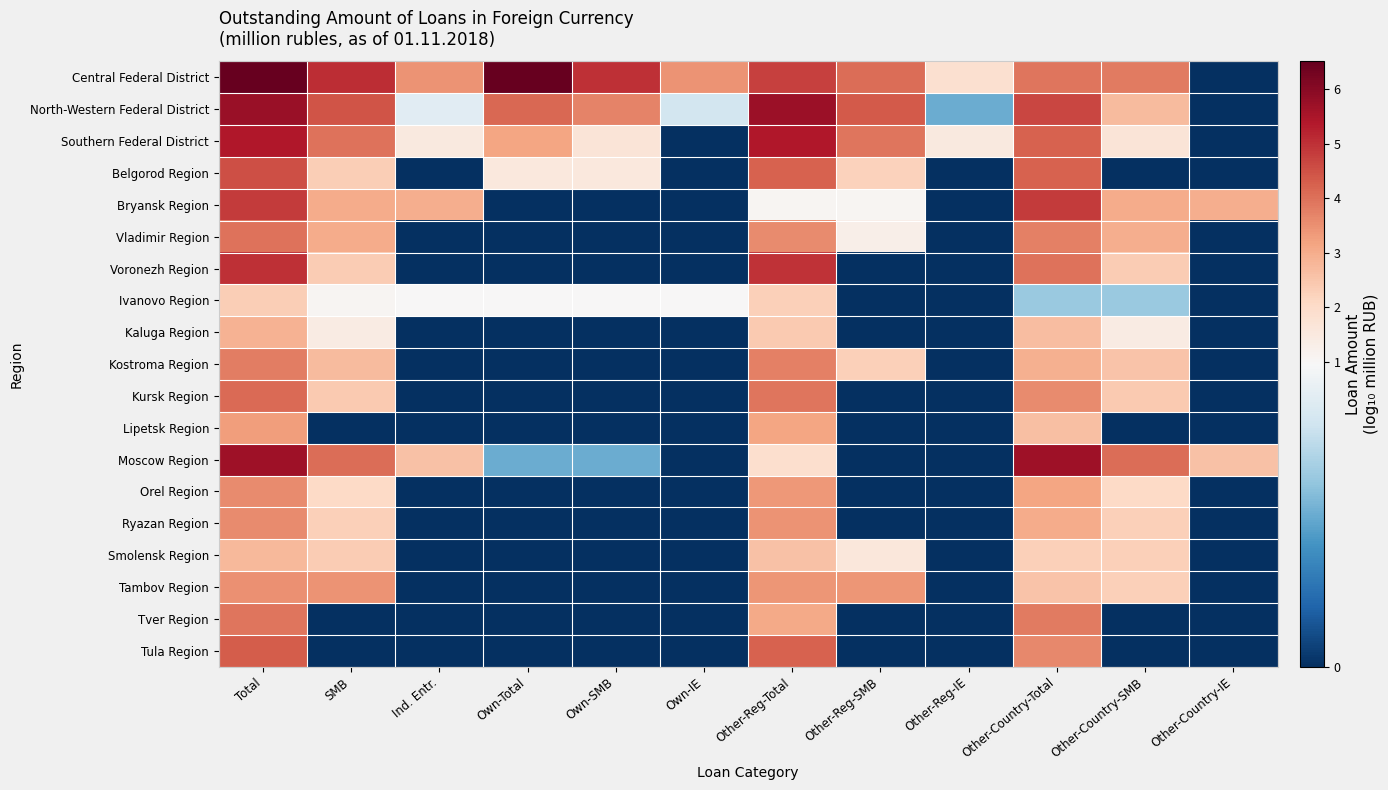

Reading left to right, list all the values displayed in this chart.

Central Federal District: Total=6.5	SMB=5.1	Ind. Entr.=3.5	Own-Total=6.5	Own-SMB=5.0	Own-IE=3.4	Other-Reg-Total=4.7	Other-Reg-SMB=4.0	Other-Reg-IE=1.9	Other-Country-Total=3.9	Other-Country-SMB=3.8	Other-Country-IE=0.0
North-Western Federal District: Total=5.8	SMB=4.5	Ind. Entr.=0.8	Own-Total=4.1	Own-SMB=3.7	Own-IE=0.8	Other-Reg-Total=5.7	Other-Reg-SMB=4.4	Other-Reg-IE=0.5	Other-Country-Total=4.6	Other-Country-SMB=2.7	Other-Country-IE=0.0
Southern Federal District: Total=5.4	SMB=4.0	Ind. Entr.=1.5	Own-Total=3.1	Own-SMB=1.7	Own-IE=0.0	Other-Reg-Total=5.4	Other-Reg-SMB=3.9	Other-Reg-IE=1.5	Other-Country-Total=4.2	Other-Country-SMB=1.7	Other-Country-IE=0.0
Belgorod Region: Total=4.5	SMB=2.3	Ind. Entr.=0.0	Own-Total=1.5	Own-SMB=1.5	Own-IE=0.0	Other-Reg-Total=4.2	Other-Reg-SMB=2.2	Other-Reg-IE=0.0	Other-Country-Total=4.2	Other-Country-SMB=0.0	Other-Country-IE=0.0
Bryansk Region: Total=4.8	SMB=3.0	Ind. Entr.=3.0	Own-Total=0.0	Own-SMB=0.0	Own-IE=0.0	Other-Reg-Total=1.0	Other-Reg-SMB=1.0	Other-Reg-IE=0.0	Other-Country-Total=4.8	Other-Country-SMB=3.0	Other-Country-IE=3.0
Vladimir Region: Total=4.0	SMB=3.0	Ind. Entr.=0.0	Own-Total=0.0	Own-SMB=0.0	Own-IE=0.0	Other-Reg-Total=3.6	Other-Reg-SMB=1.3	Other-Reg-IE=0.0	Other-Country-Total=3.7	Other-Country-SMB=3.0	Other-Country-IE=0.0
Voronezh Region: Total=5.0	SMB=2.4	Ind. Entr.=0.0	Own-Total=0.0	Own-SMB=0.0	Own-IE=0.0	Other-Reg-Total=5.0	Other-Reg-SMB=0.0	Other-Reg-IE=0.0	Other-Country-Total=4.0	Other-Country-SMB=2.4	Other-Country-IE=0.0
Ivanovo Region: Total=2.3	SMB=1.1	Ind. Entr.=1.0	Own-Total=1.0	Own-SMB=1.0	Own-IE=1.0	Other-Reg-Total=2.3	Other-Reg-SMB=0.0	Other-Reg-IE=0.0	Other-Country-Total=0.6	Other-Country-SMB=0.6	Other-Country-IE=0.0
Kaluga Region: Total=2.9	SMB=1.4	Ind. Entr.=0.0	Own-Total=0.0	Own-SMB=0.0	Own-IE=0.0	Other-Reg-Total=2.4	Other-Reg-SMB=0.0	Other-Reg-IE=0.0	Other-Country-Total=2.7	Other-Country-SMB=1.4	Other-Country-IE=0.0
Kostroma Region: Total=3.8	SMB=2.7	Ind. Entr.=0.0	Own-Total=0.0	Own-SMB=0.0	Own-IE=0.0	Other-Reg-Total=3.7	Other-Reg-SMB=2.3	Other-Reg-IE=0.0	Other-Country-Total=2.9	Other-Country-SMB=2.5	Other-Country-IE=0.0
Kursk Region: Total=4.1	SMB=2.4	Ind. Entr.=0.0	Own-Total=0.0	Own-SMB=0.0	Own-IE=0.0	Other-Reg-Total=3.9	Other-Reg-SMB=0.0	Other-Reg-IE=0.0	Other-Country-Total=3.6	Other-Country-SMB=2.4	Other-Country-IE=0.0
Lipetsk Region: Total=3.3	SMB=0.0	Ind. Entr.=0.0	Own-Total=0.0	Own-SMB=0.0	Own-IE=0.0	Other-Reg-Total=3.1	Other-Reg-SMB=0.0	Other-Reg-IE=0.0	Other-Country-Total=2.6	Other-Country-SMB=0.0	Other-Country-IE=0.0
Moscow Region: Total=5.7	SMB=4.1	Ind. Entr.=2.6	Own-Total=0.5	Own-SMB=0.5	Own-IE=0.0	Other-Reg-Total=1.9	Other-Reg-SMB=0.0	Other-Reg-IE=0.0	Other-Country-Total=5.7	Other-Country-SMB=4.1	Other-Country-IE=2.6
Orel Region: Total=3.6	SMB=2.1	Ind. Entr.=0.0	Own-Total=0.0	Own-SMB=0.0	Own-IE=0.0	Other-Reg-Total=3.4	Other-Reg-SMB=0.0	Other-Reg-IE=0.0	Other-Country-Total=3.1	Other-Country-SMB=2.1	Other-Country-IE=0.0
Ryazan Region: Total=3.6	SMB=2.3	Ind. Entr.=0.0	Own-Total=0.0	Own-SMB=0.0	Own-IE=0.0	Other-Reg-Total=3.5	Other-Reg-SMB=0.0	Other-Reg-IE=0.0	Other-Country-Total=3.0	Other-Country-SMB=2.3	Other-Country-IE=0.0
Smolensk Region: Total=2.7	SMB=2.3	Ind. Entr.=0.0	Own-Total=0.0	Own-SMB=0.0	Own-IE=0.0	Other-Reg-Total=2.6	Other-Reg-SMB=1.6	Other-Reg-IE=0.0	Other-Country-Total=2.3	Other-Country-SMB=2.3	Other-Country-IE=0.0
Tambov Region: Total=3.5	SMB=3.4	Ind. Entr.=0.0	Own-Total=0.0	Own-SMB=0.0	Own-IE=0.0	Other-Reg-Total=3.4	Other-Reg-SMB=3.4	Other-Reg-IE=0.0	Other-Country-Total=2.5	Other-Country-SMB=2.3	Other-Country-IE=0.0
Tver Region: Total=3.9	SMB=0.0	Ind. Entr.=0.0	Own-Total=0.0	Own-SMB=0.0	Own-IE=0.0	Other-Reg-Total=3.1	Other-Reg-SMB=0.0	Other-Reg-IE=0.0	Other-Country-Total=3.9	Other-Country-SMB=0.0	Other-Country-IE=0.0
Tula Region: Total=4.3	SMB=0.0	Ind. Entr.=0.0	Own-Total=0.0	Own-SMB=0.0	Own-IE=0.0	Other-Reg-Total=4.2	Other-Reg-SMB=0.0	Other-Reg-IE=0.0	Other-Country-Total=3.6	Other-Country-SMB=0.0	Other-Country-IE=0.0